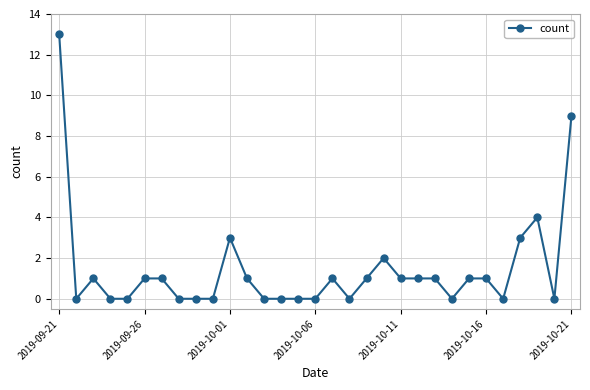

How many lines are shown in the chart?

1